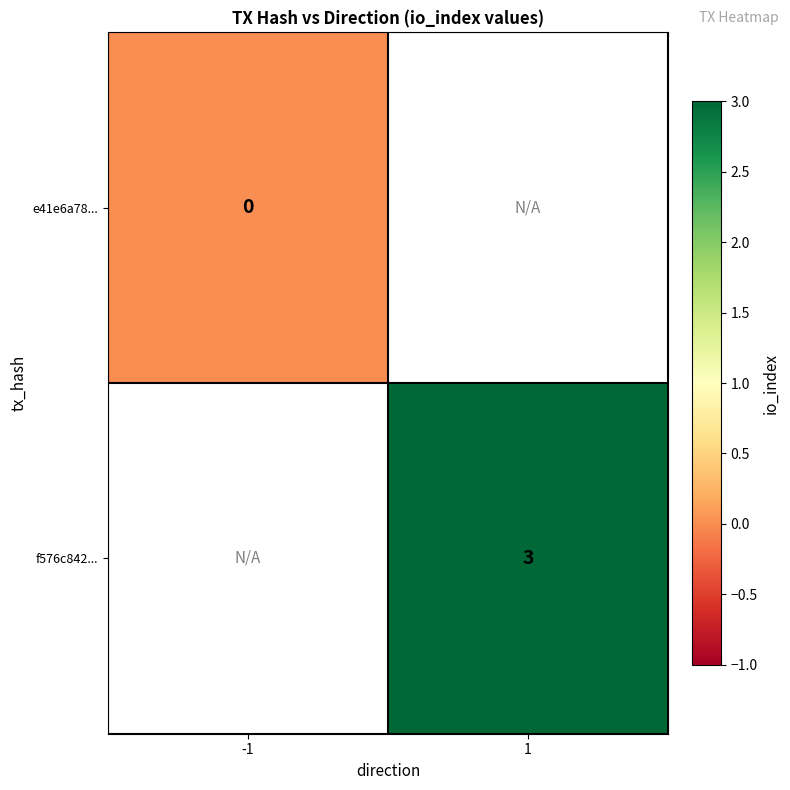

Which label corresponds to the smallest value in the chart?

-1